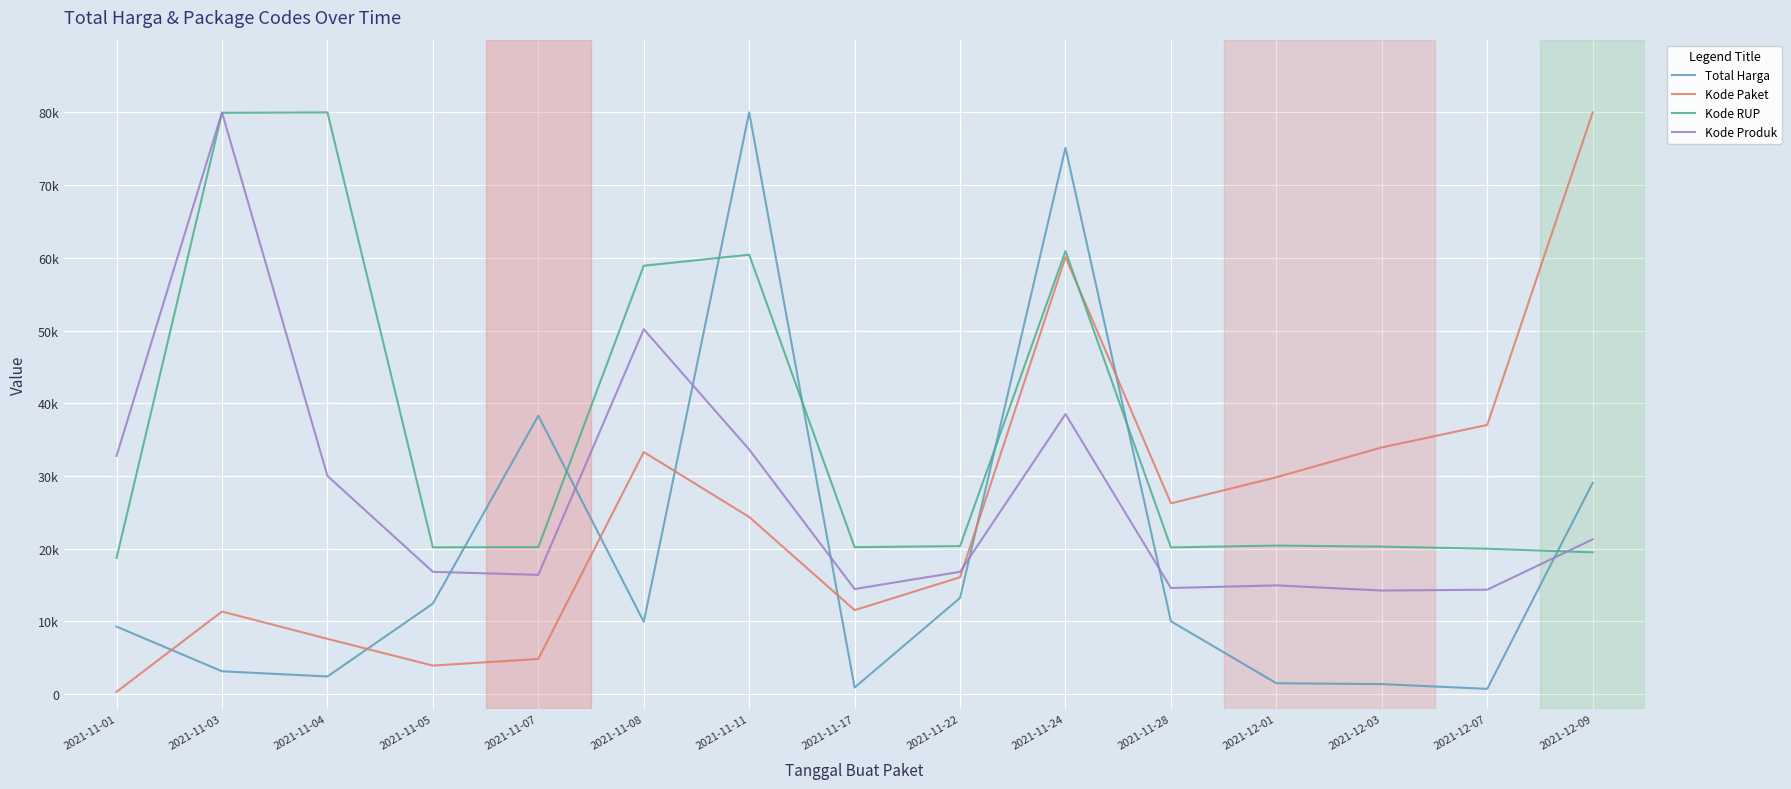

What are all the series names shown in the legend?

Total Harga, Kode Paket, Kode RUP, Kode Produk